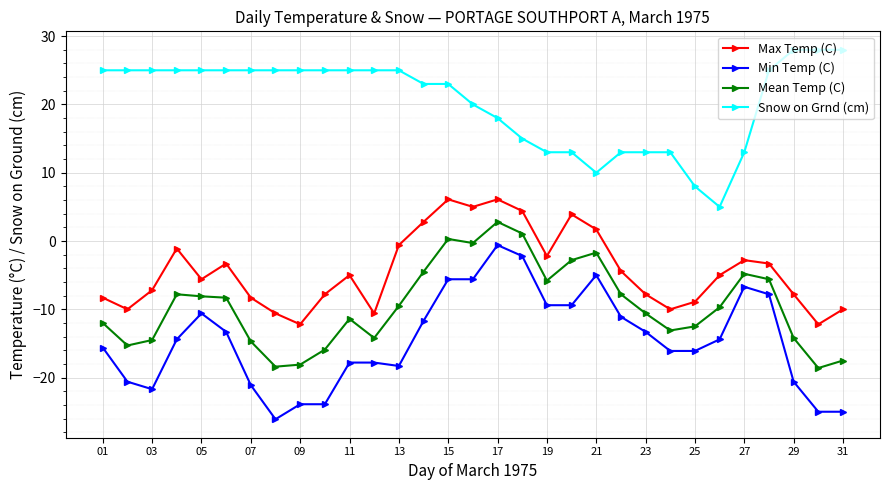

What is the value of the Mean Temp (C) point at the 12th from the left?

-14.2